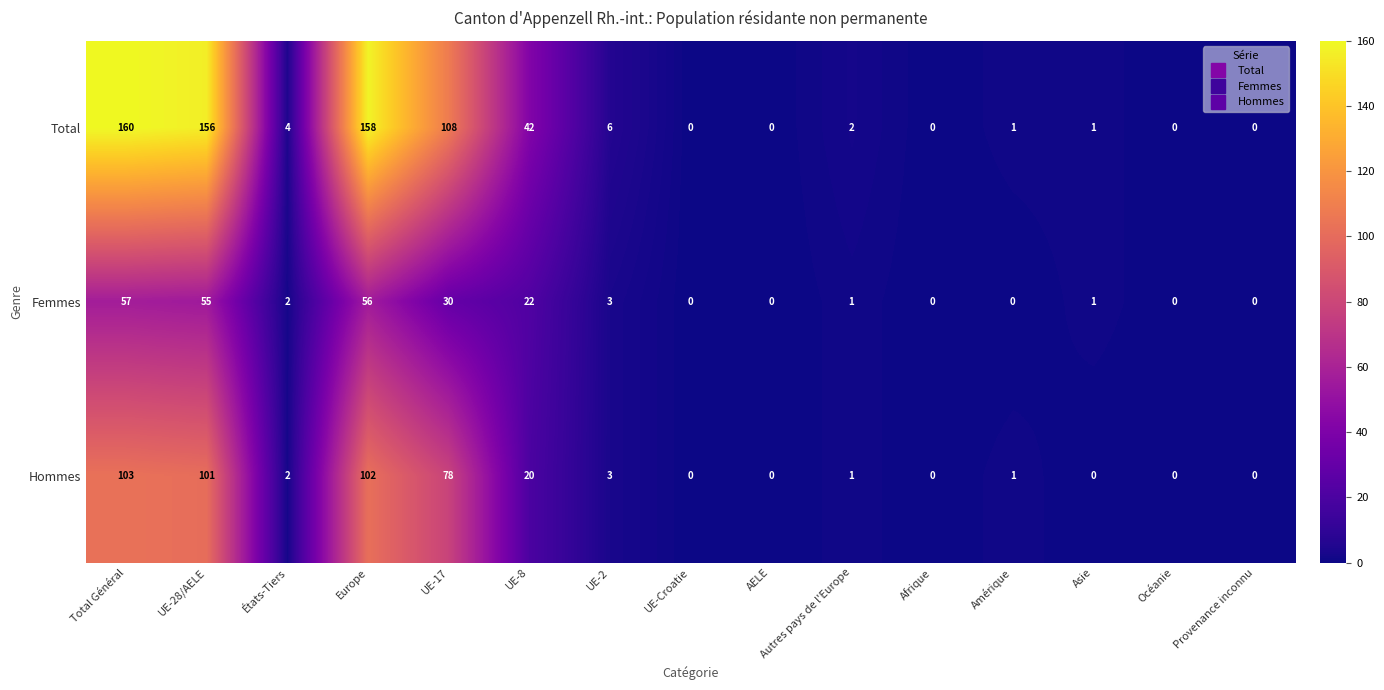

What is the greatest value displayed?

160